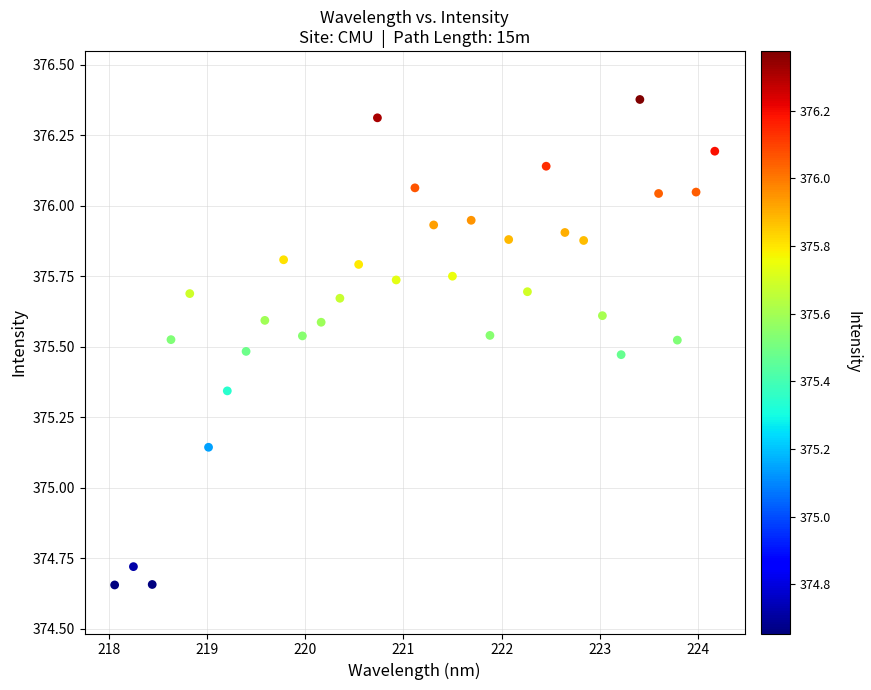

What is the range of X values (max minus min)?

6.1